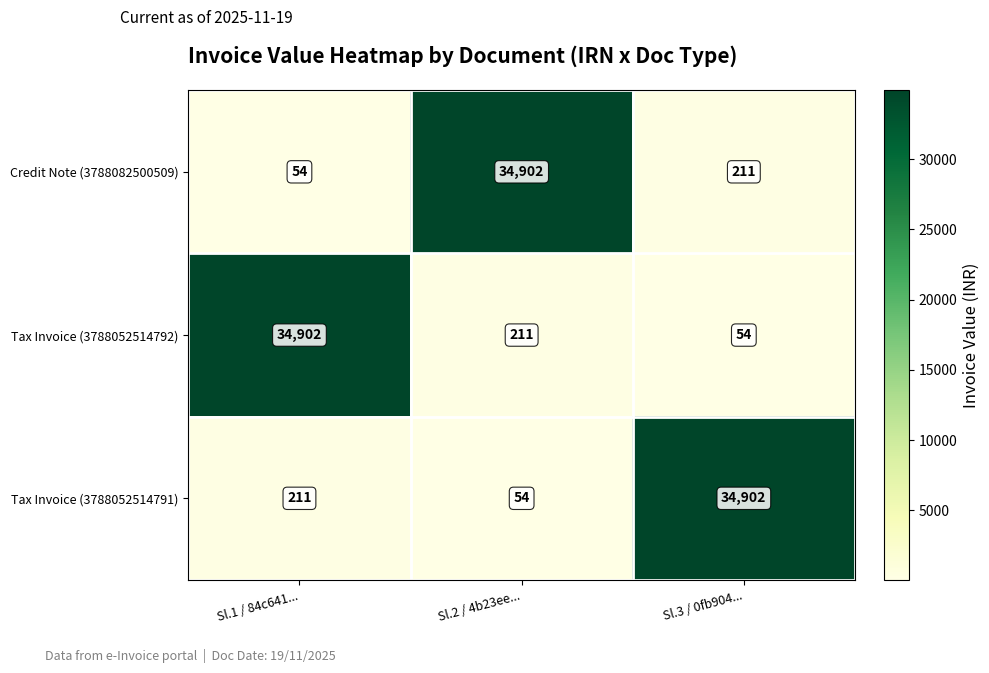

The Tax Invoice (3788052514791) series shows 48155 at Sl.3 / 0fb904.... True or false?

False